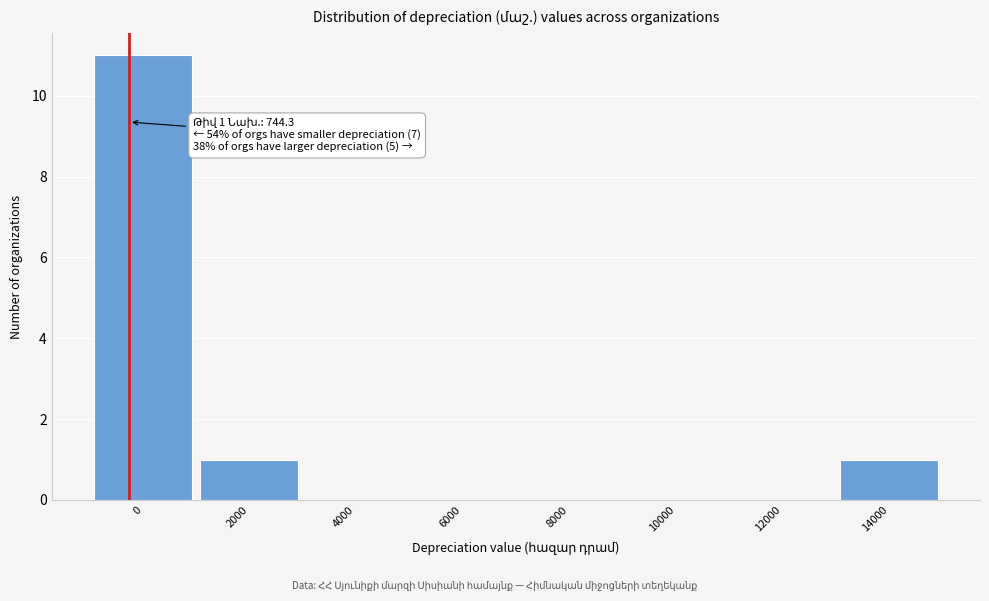

Reading left to right, extract all data points from this chart.

0=11	2000=1	4000=0	6000=0	8000=0	10000=0	12000=0	14000=1